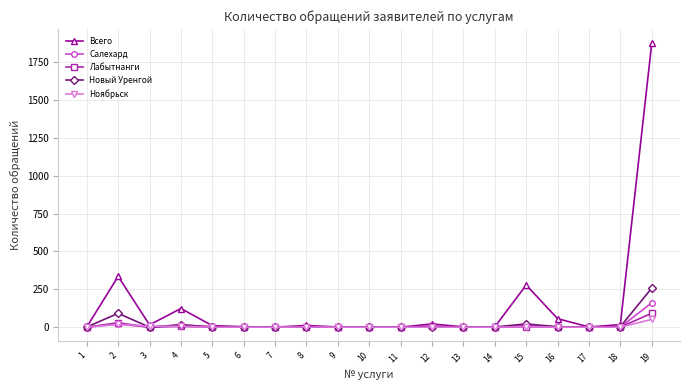

True or false: Всего has a value of 278 at 15.

True